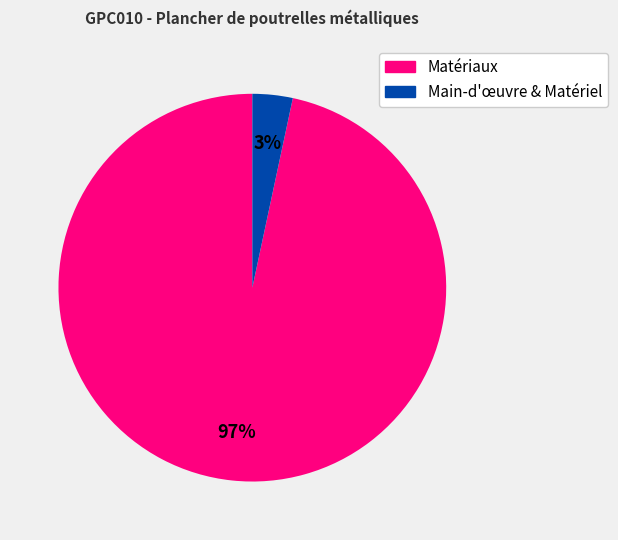

To the nearest percent, what is the average slice percentage?

50%